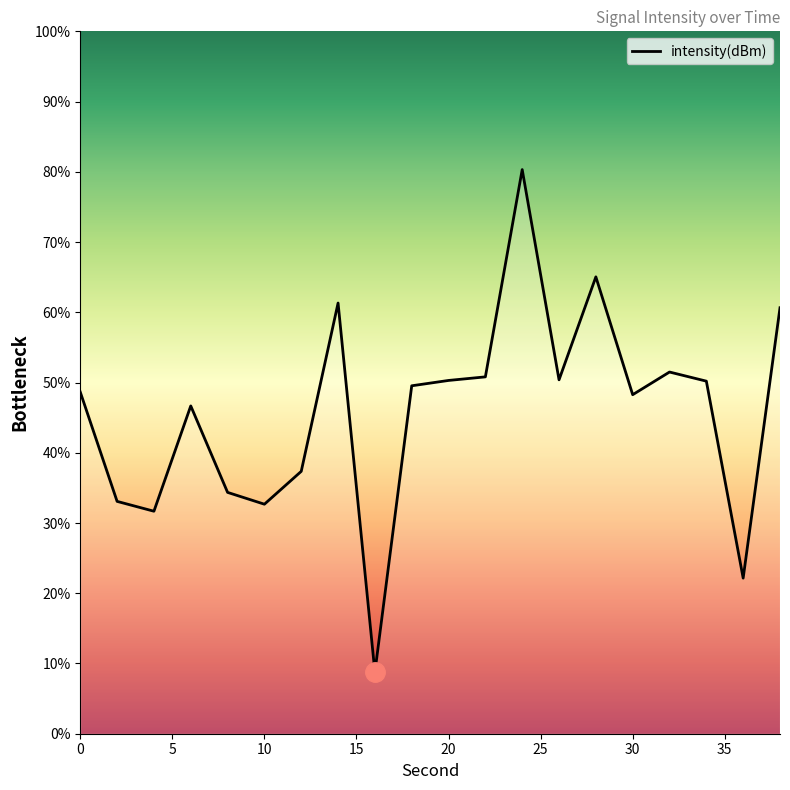

What is the difference between the maximum and second lowest values?

58.2